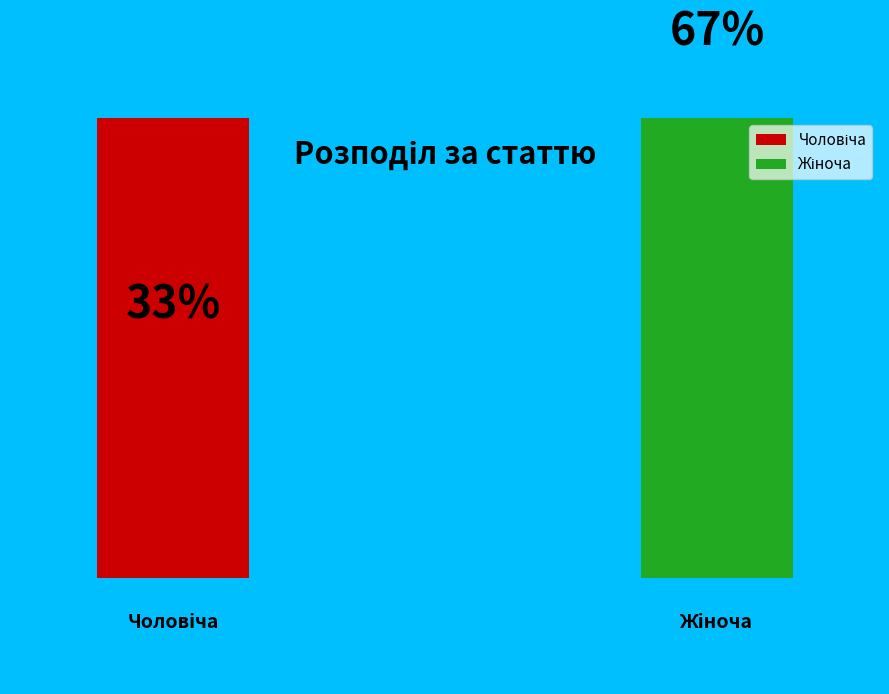

To the nearest percent, what is the combined percentage of Жіноча and Чоловіча?

100%